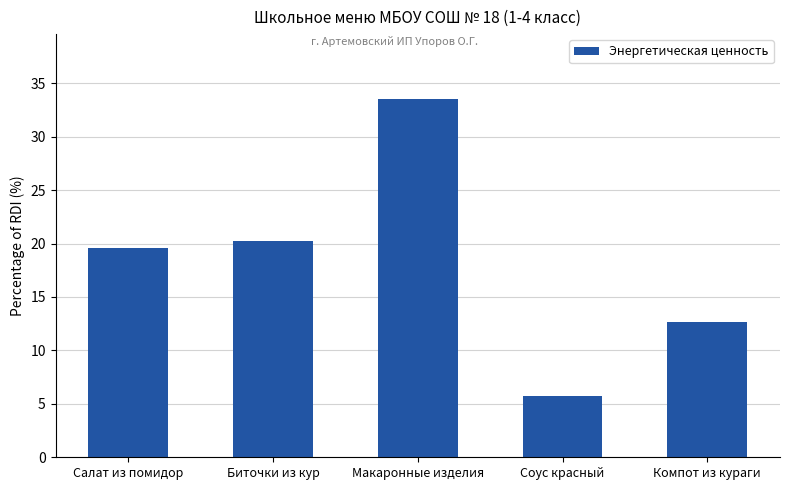

Reading right to left, transcribe all the data shown in this chart.

12.7	5.8	33.5	20.3	19.6